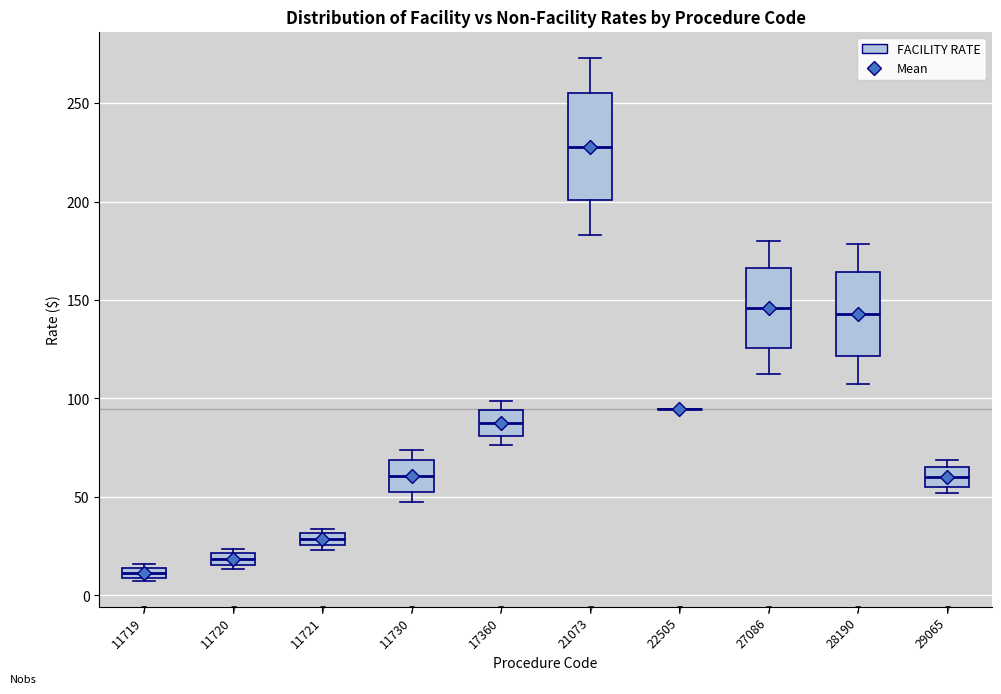

Comparing the boxes themselves (not the whiskers), which one is the tallest?

21073